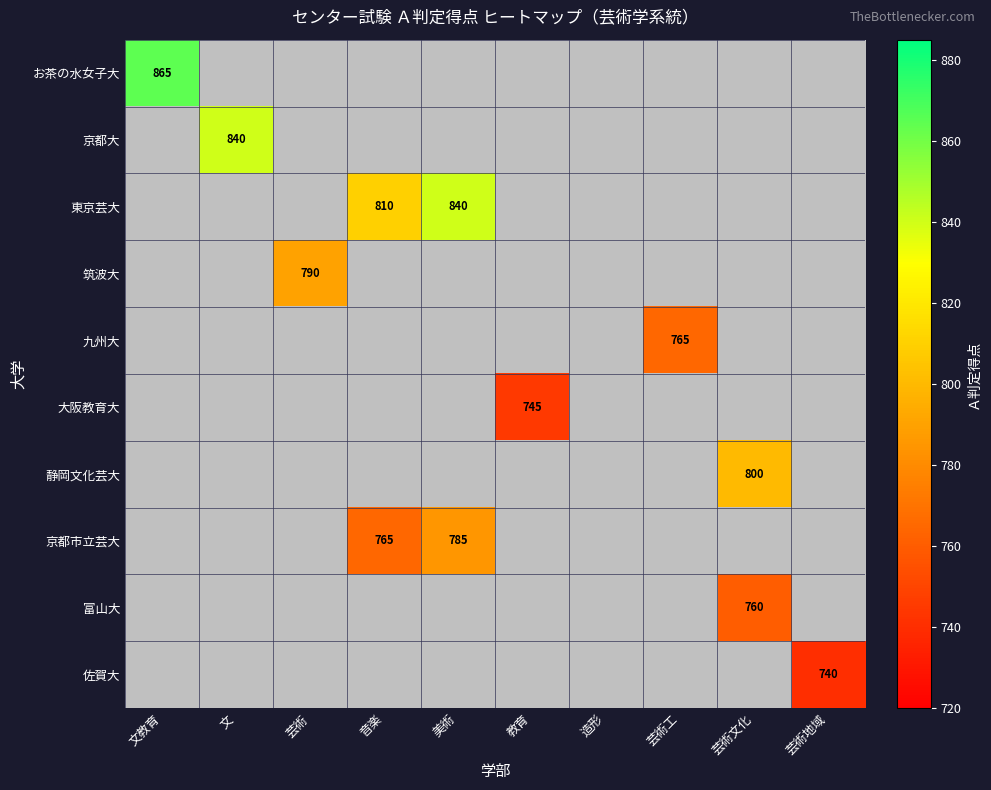

The 富山大 series shows 1247 at 芸術文化. True or false?

False